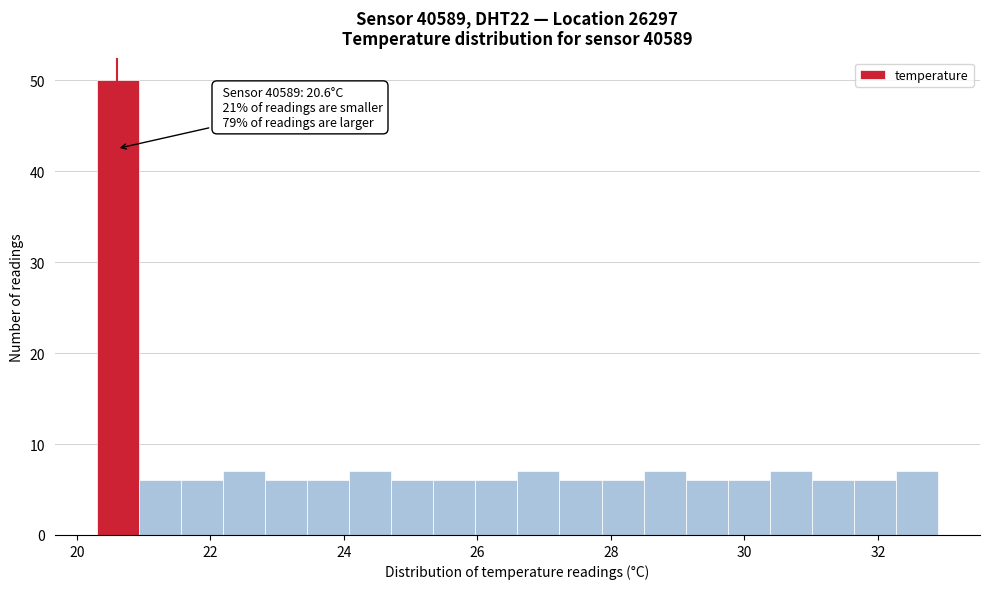

Read against the x-axis, roughly where is the centre of the tallest bar?

20.6